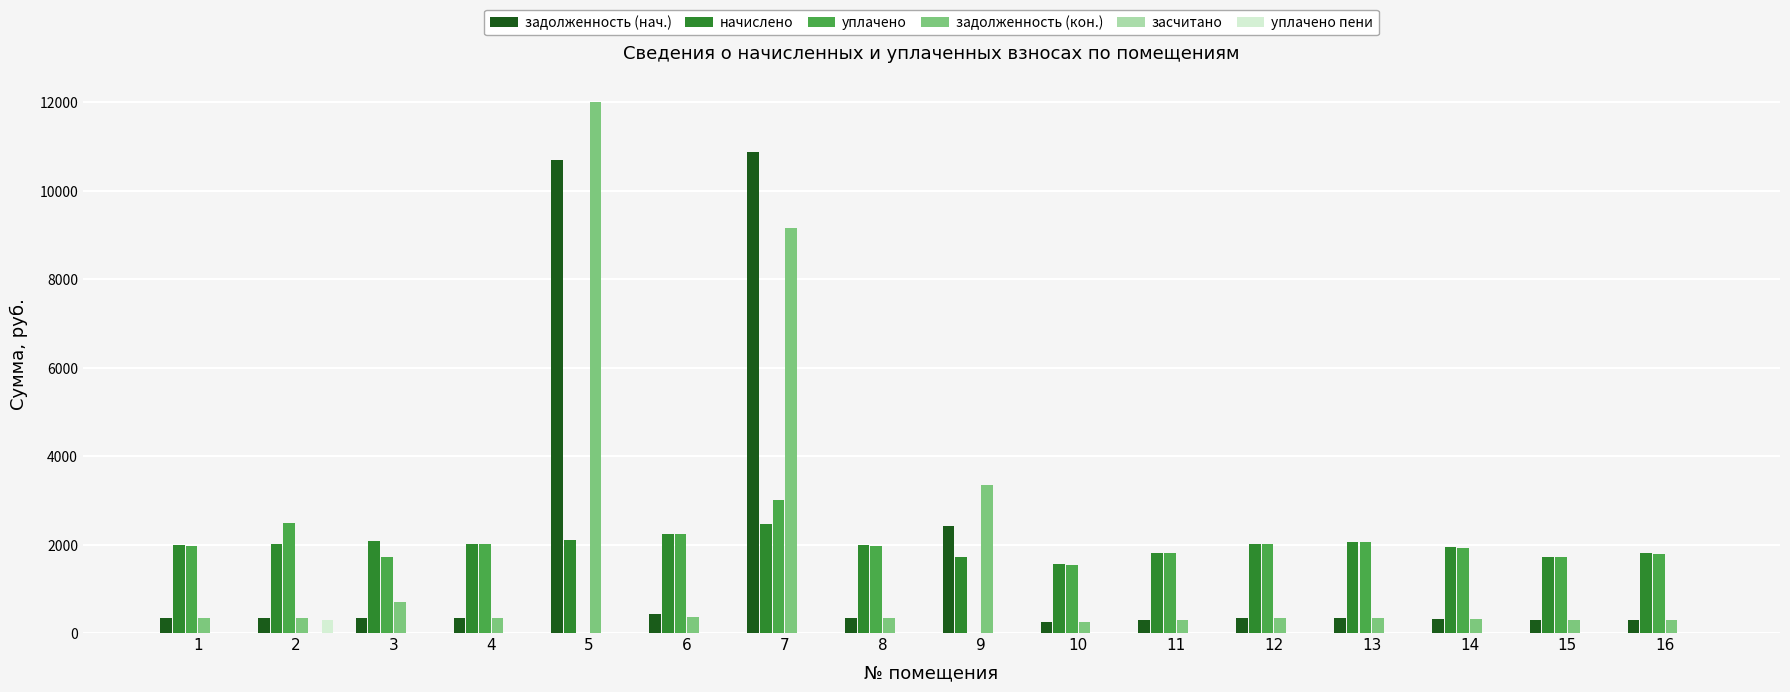

The value of уплачено пени at 6 is 0.0. True or false?

True